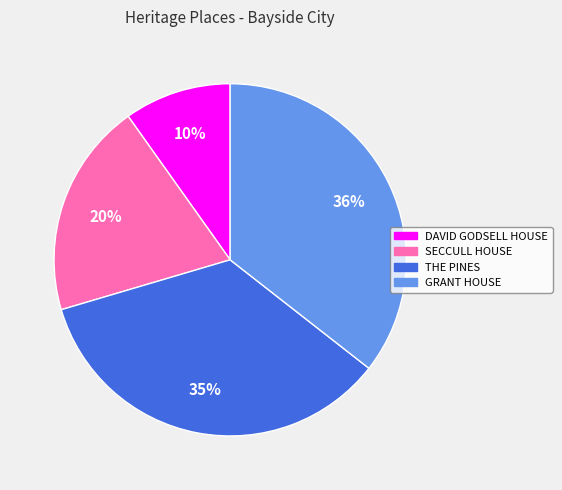

To the nearest percent, what is the difference between the THE PINES and SECCULL HOUSE slice percentages?

15%